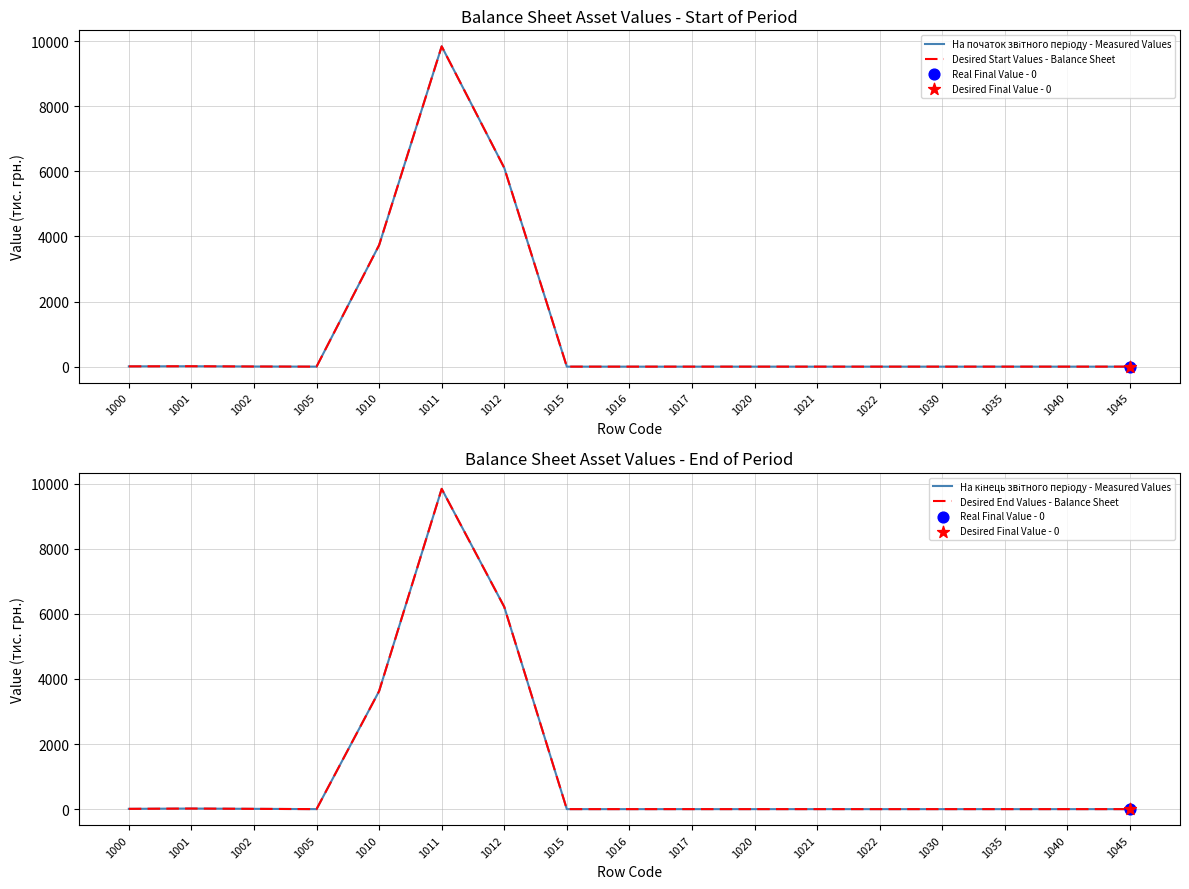

Which series reaches the minimum Y coordinate?

На початок звітного періоду - Measured Values